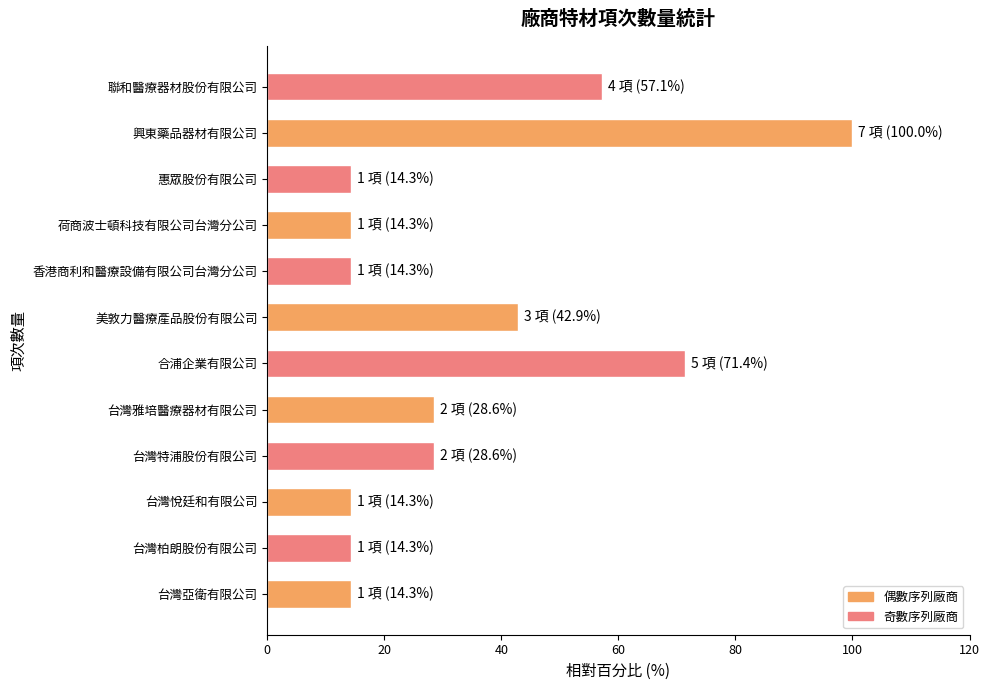

What is the approximate value at 台灣特浦股份有限公司?

28.6